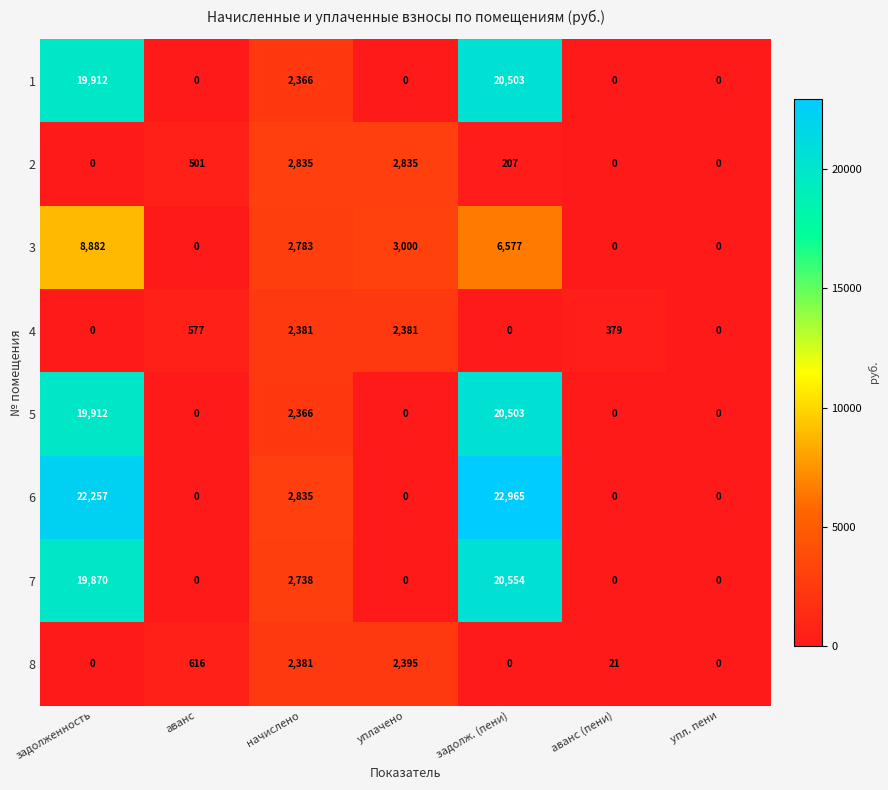

True or false: 6 has a value of 0 at упл. пени.

True